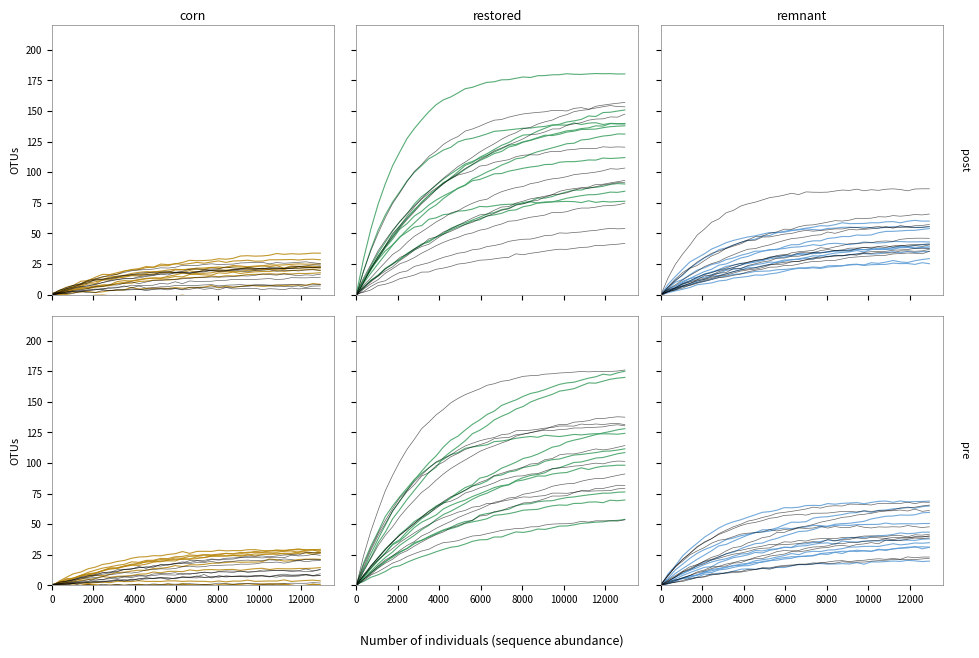

What is the difference between the maximum and minimum values in the RH_post_0 series?

140.2